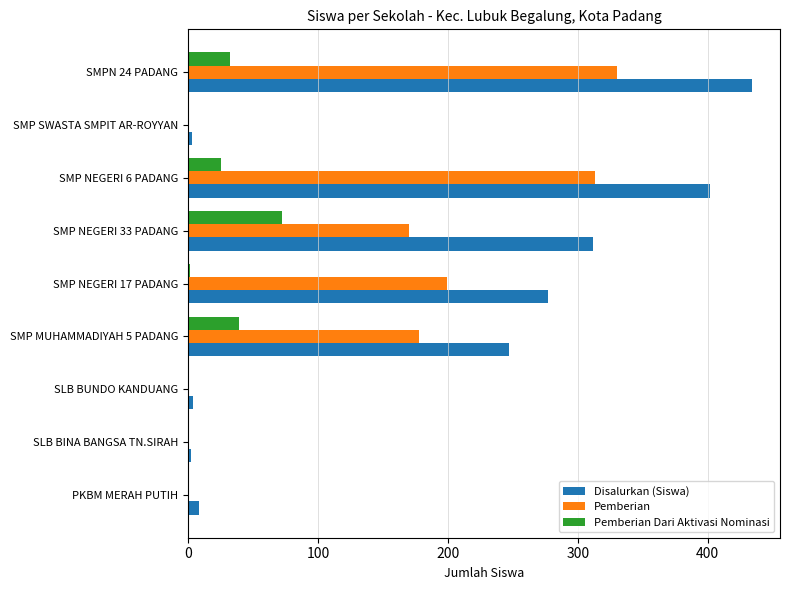

At which category is the sum across all series the highest?

SMPN 24 PADANG